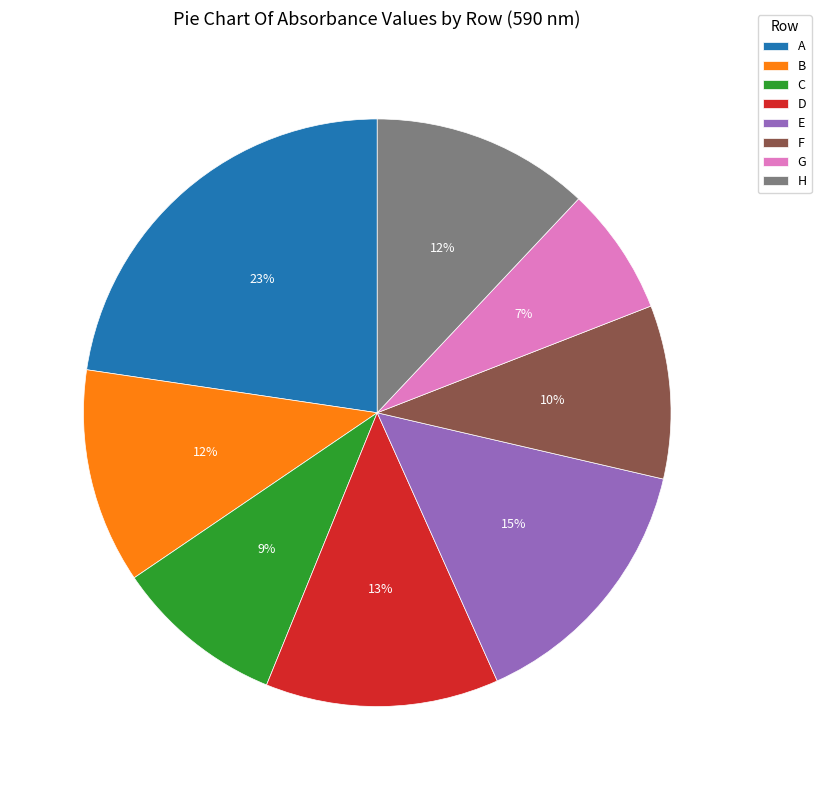

Between E and C, which is larger?

E